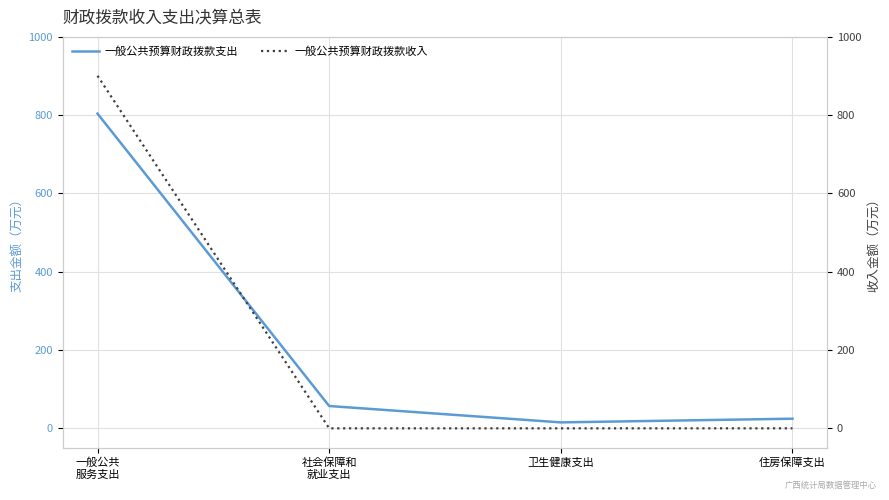

Which series has the largest total across all categories?

一般公共预算财政拨款收入